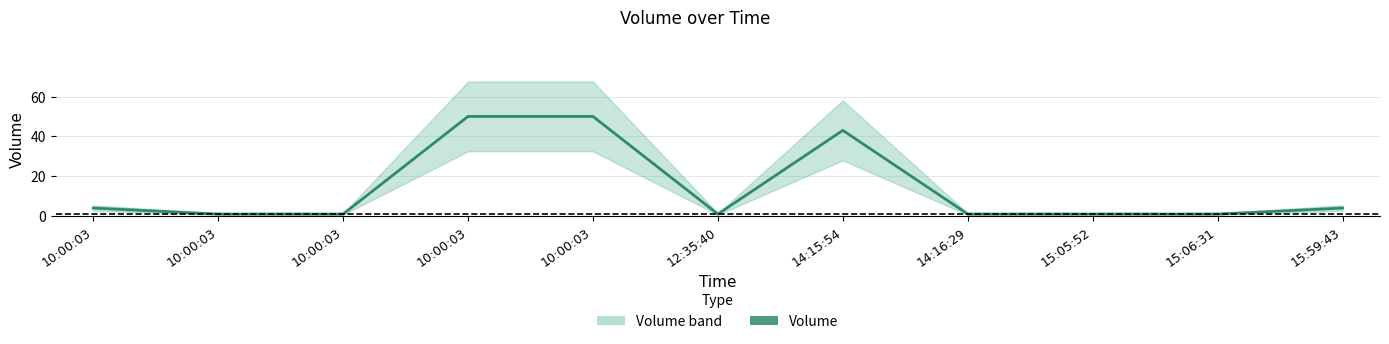

How many points are lower than both their immediate neighbors (excluding endpoints)?

1